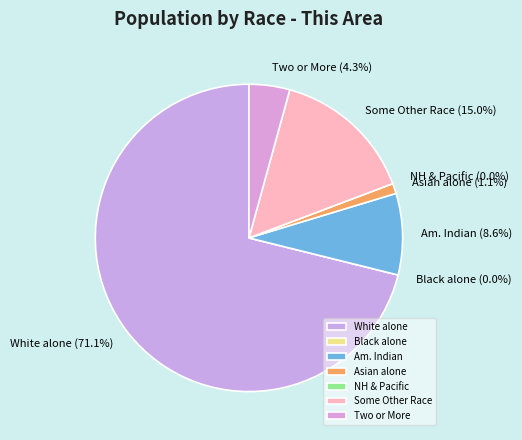

Count the number of slices in the pie.

7